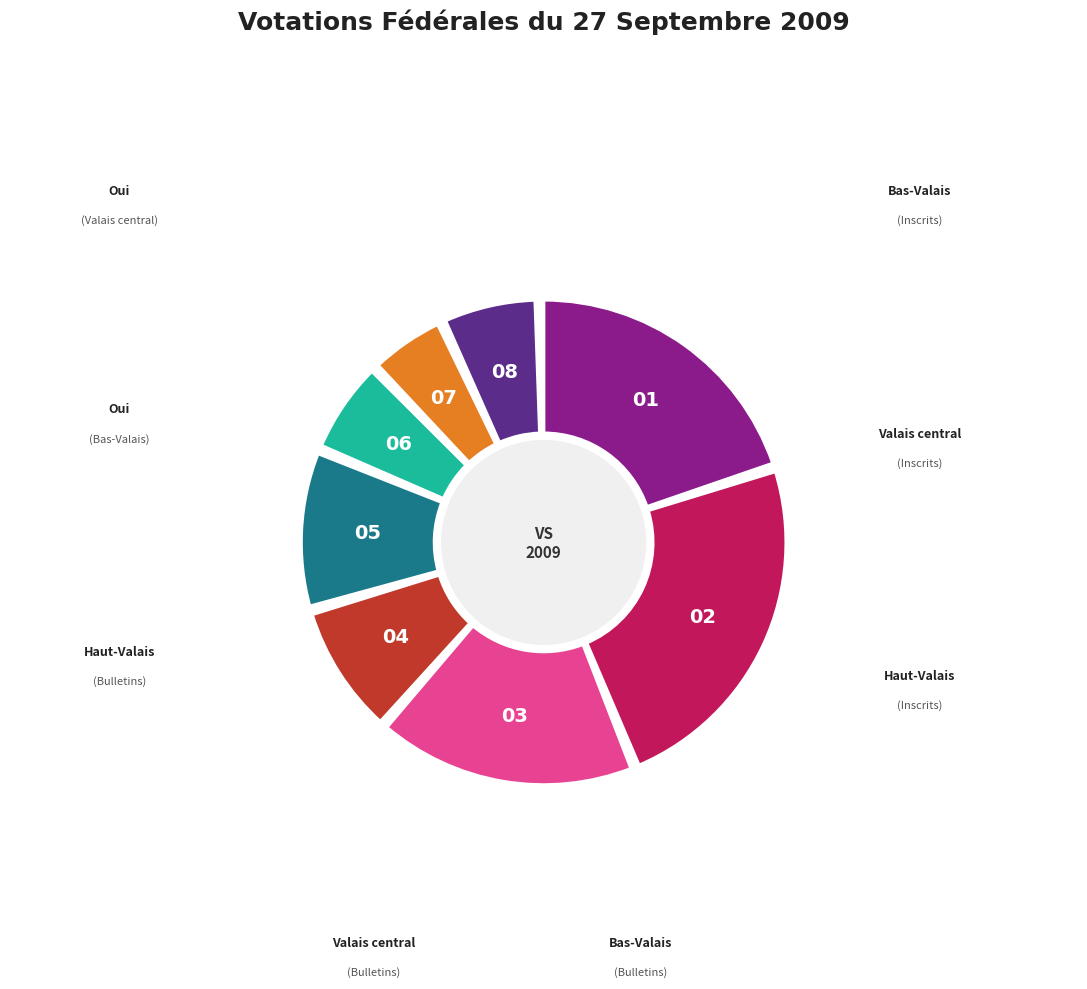

Do Oui (Bas-Valais) and Bas-Valais (Inscrits) together represent more than half of the pie?

No